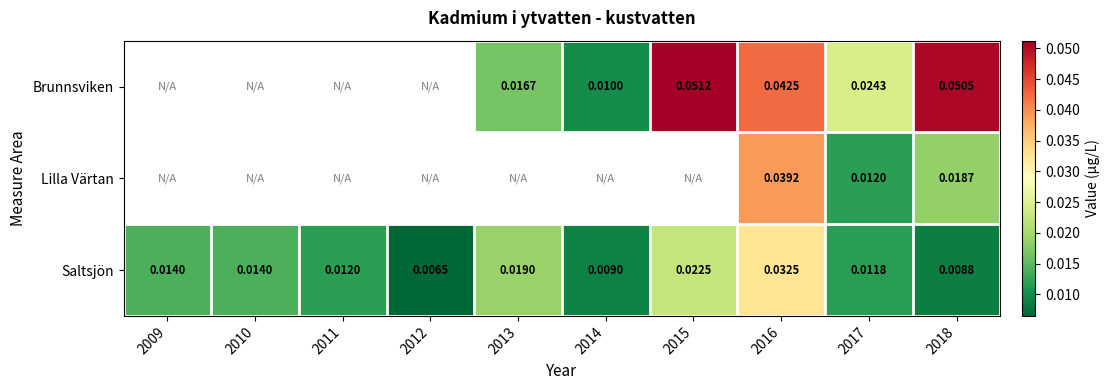

At which category is the sum across all series the highest?

2016